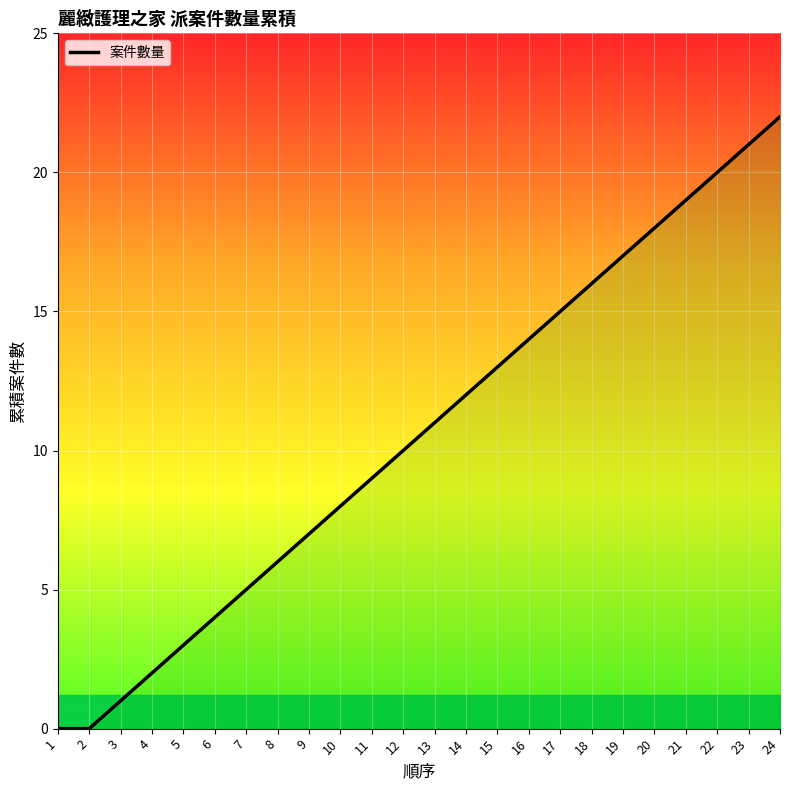

The chart shows a value of 12 at 14. True or false?

True